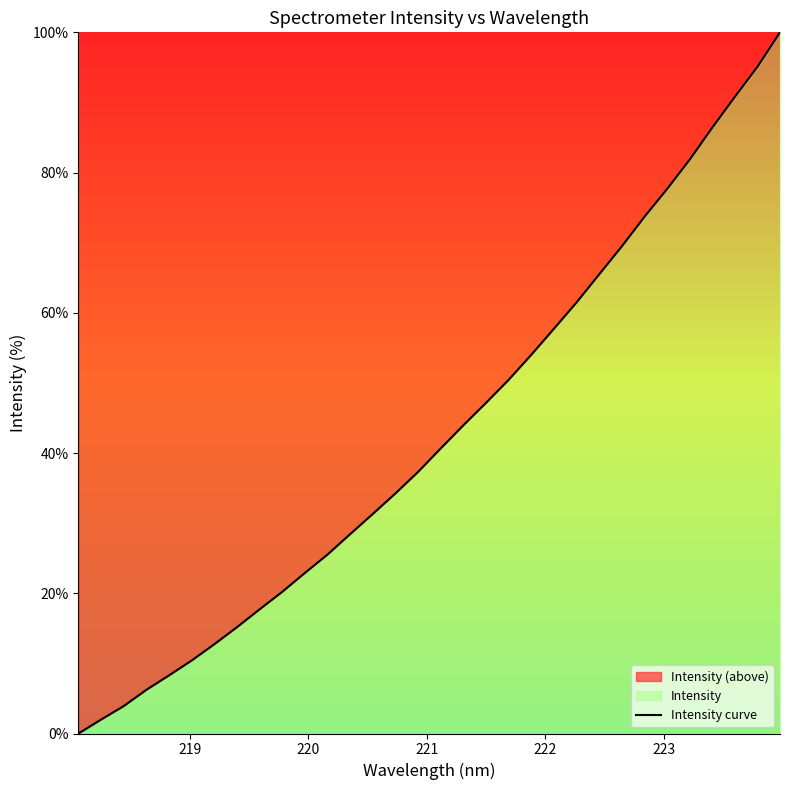

What is the difference between the maximum and minimum values?

100.0